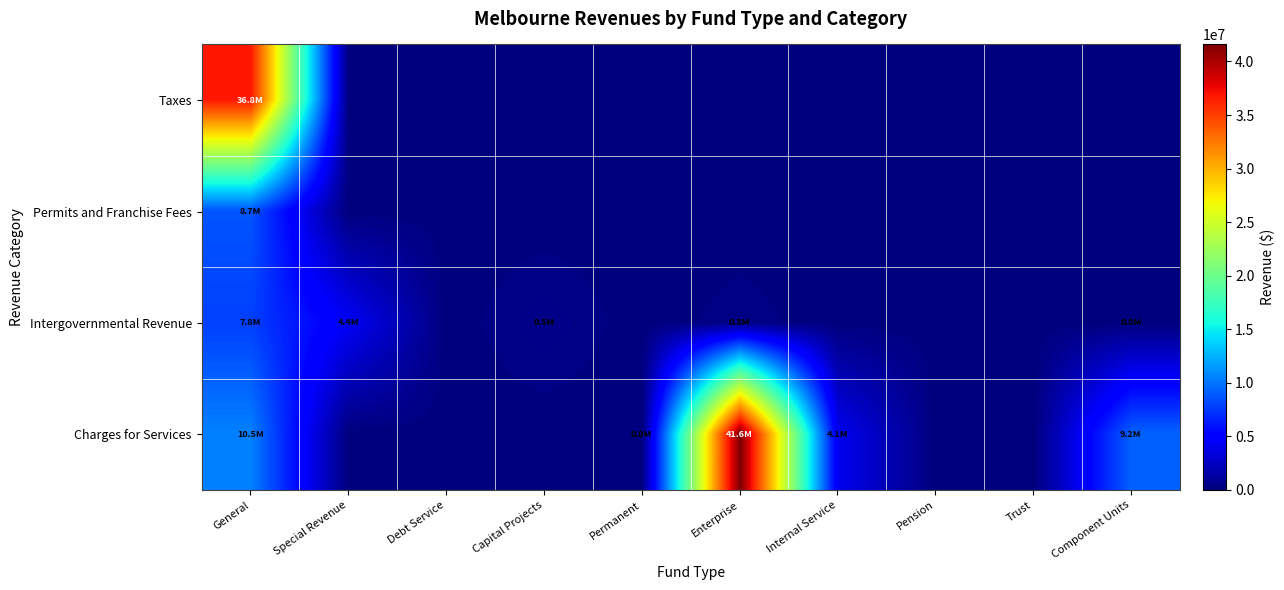

At which category does the chart reach its peak across all series?

Enterprise